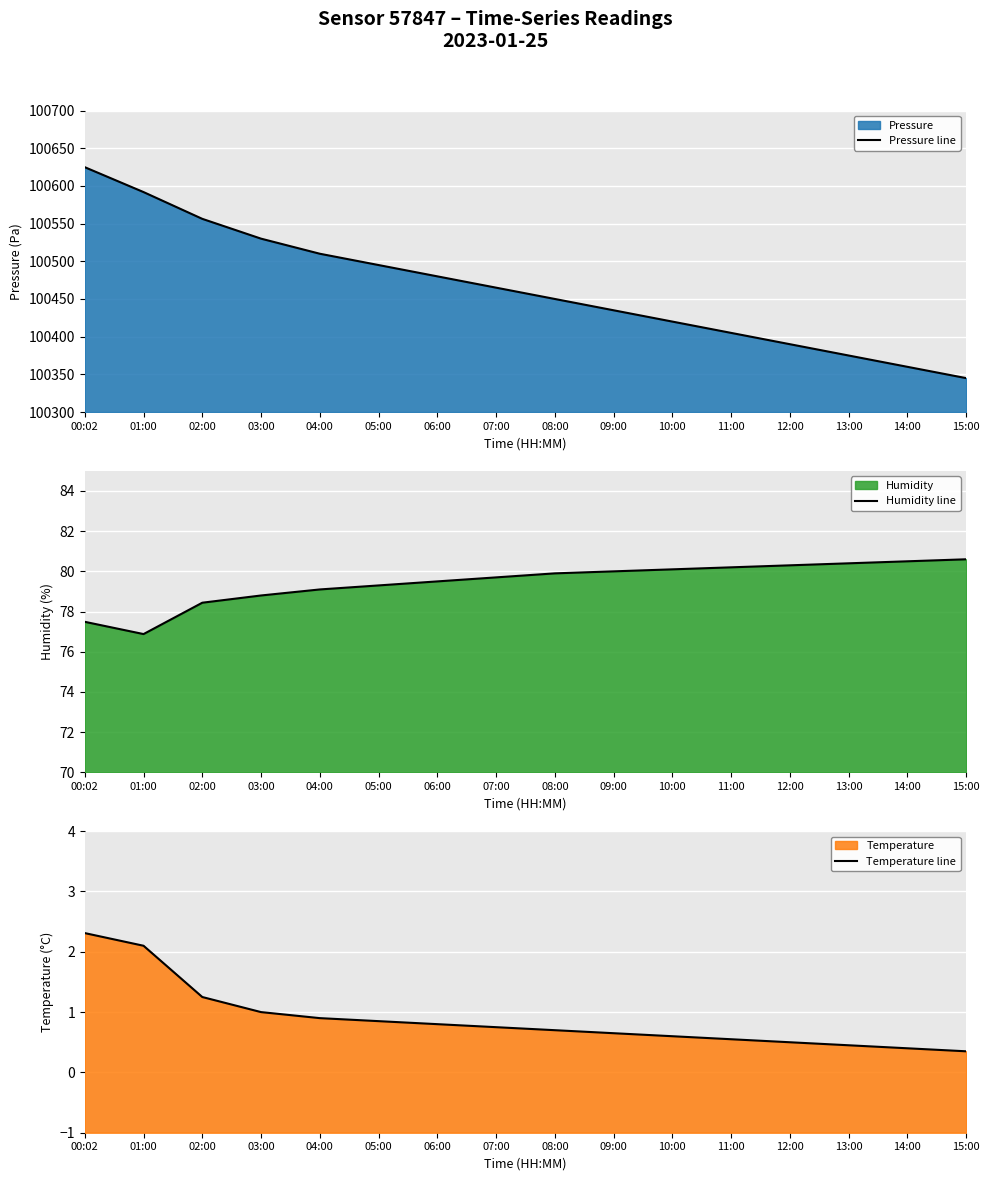

Reading right to left, transcribe all the data shown in this chart.

Pressure line: 100345.0	100360.0	100375.0	100390.0	100405.0	100420.0	100435.0	100450.0	100465.0	100480.0	100495.0	100510.0	100530.0	100556.3	100591.8	100624.8
Humidity line: 80.6	80.5	80.4	80.3	80.2	80.1	80.0	79.9	79.7	79.5	79.3	79.1	78.8	78.4	76.9	77.5
Temperature line: 0.3	0.4	0.5	0.5	0.6	0.6	0.7	0.7	0.8	0.8	0.8	0.9	1.0	1.2	2.1	2.3